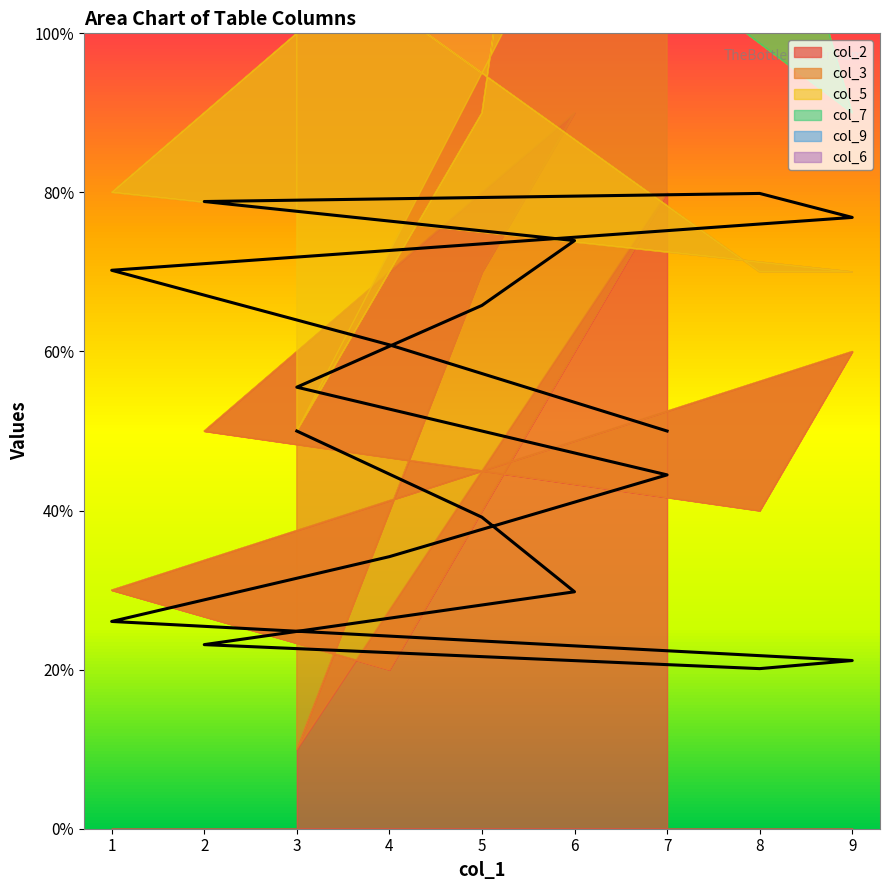

Does the chart display data point markers on the line(s)?

No